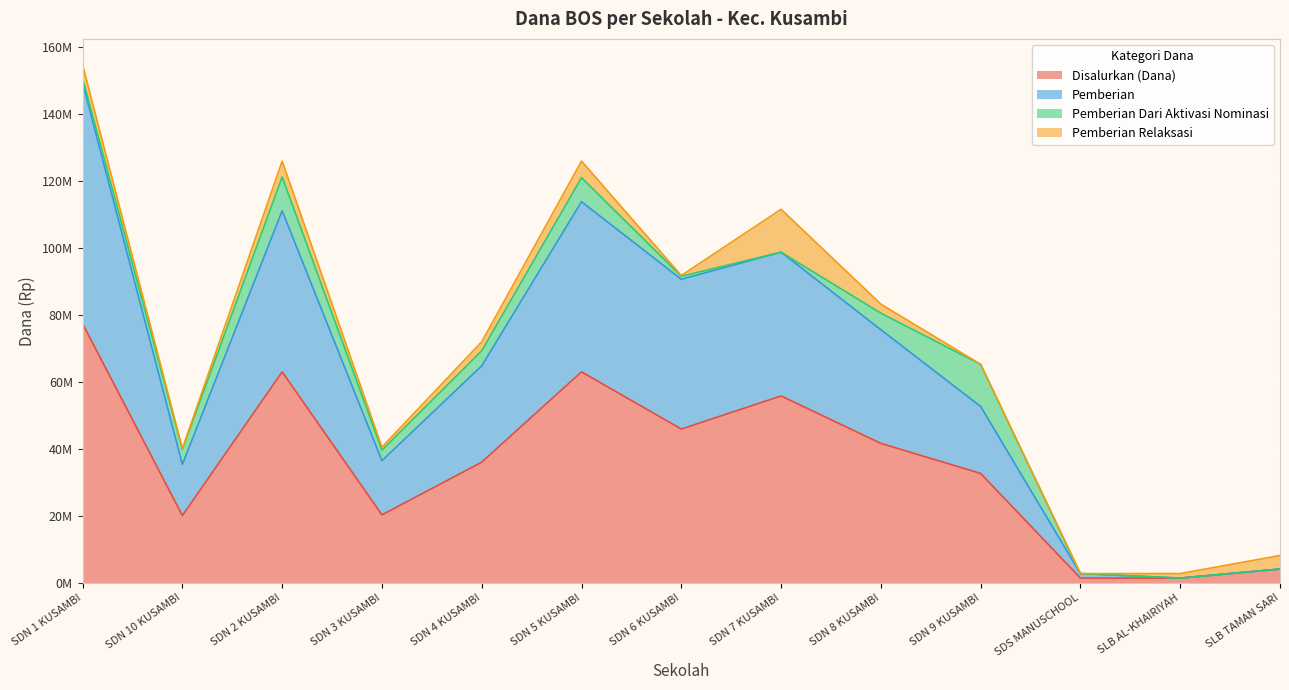

What is the sum of all Disalurkan (Dana) values?

462375000